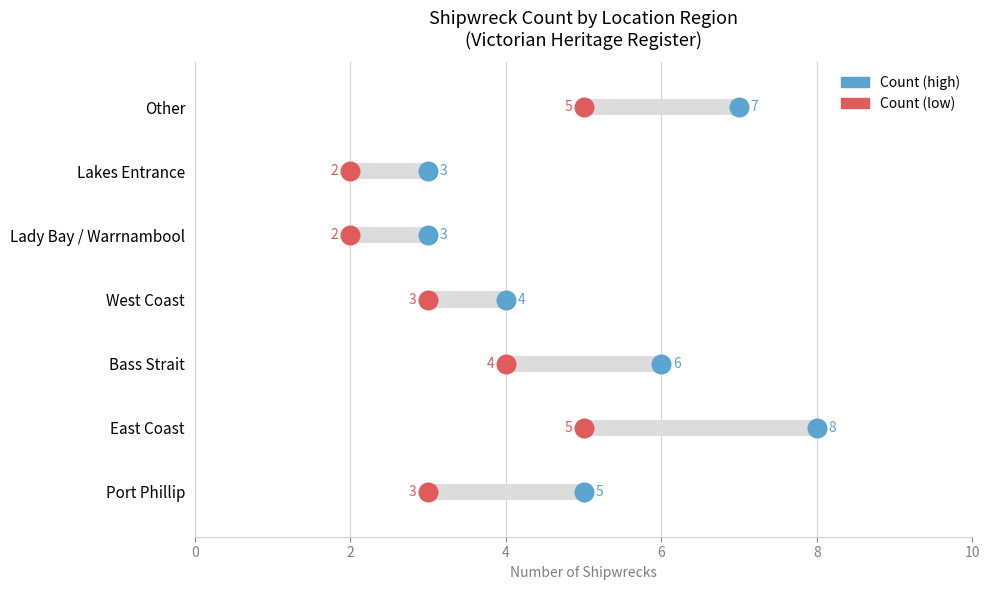

What are all the series names shown in the legend?

Count (low), Count (high)